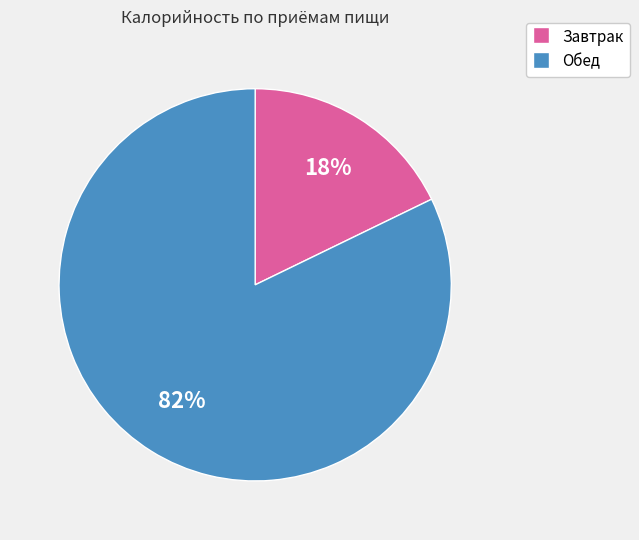

To the nearest percent, what is the difference between the largest and smallest slice percentages?

64%